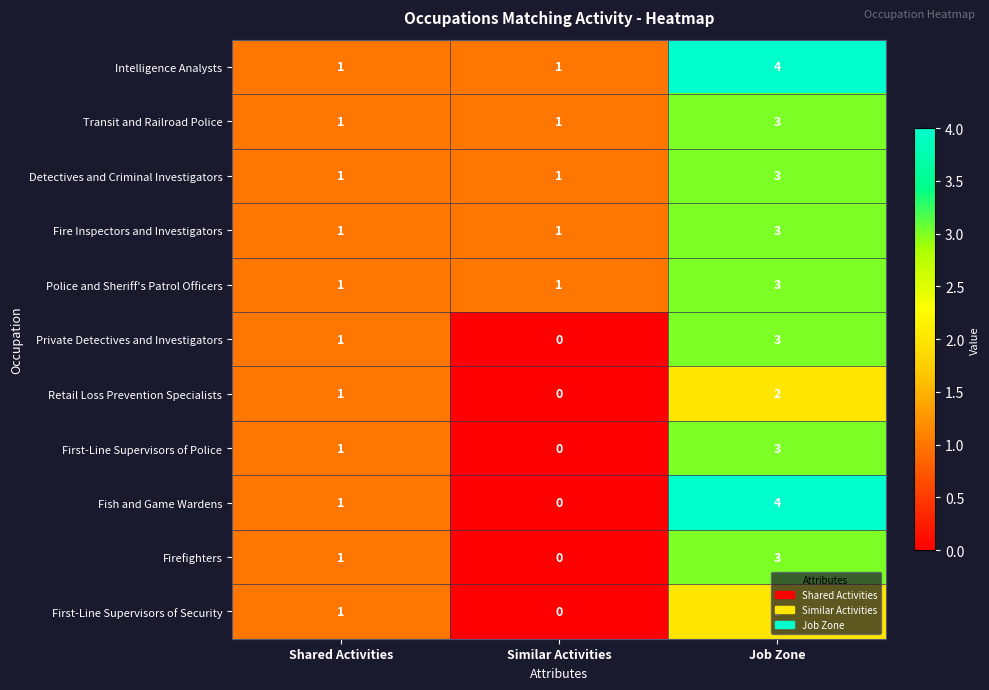

At which label is Private Detectives and Investigators closest to 1?

Shared Activities